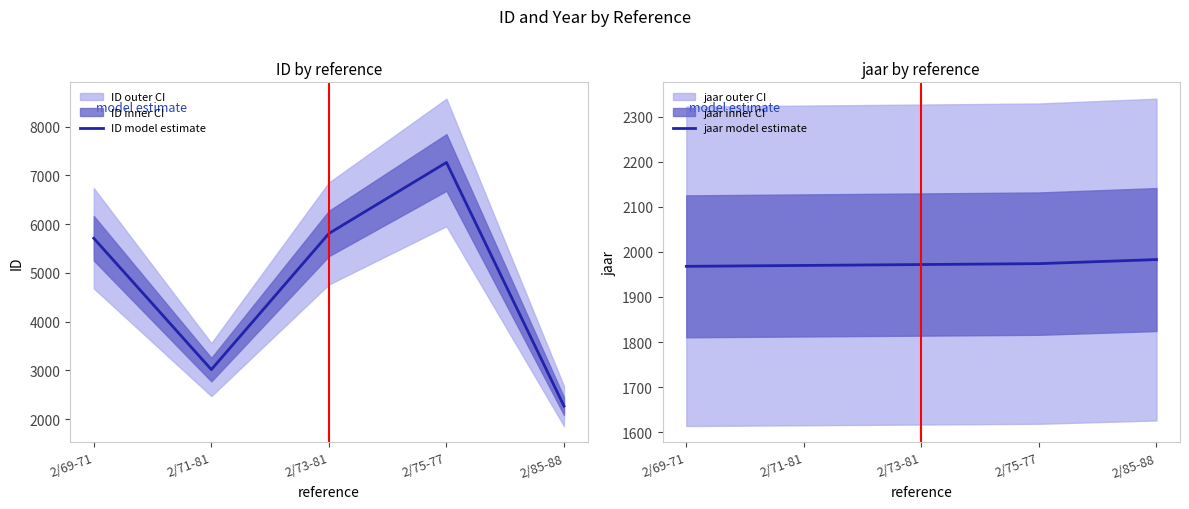

Is it true that ID model estimate equals 5807 at 2/73-81?

True